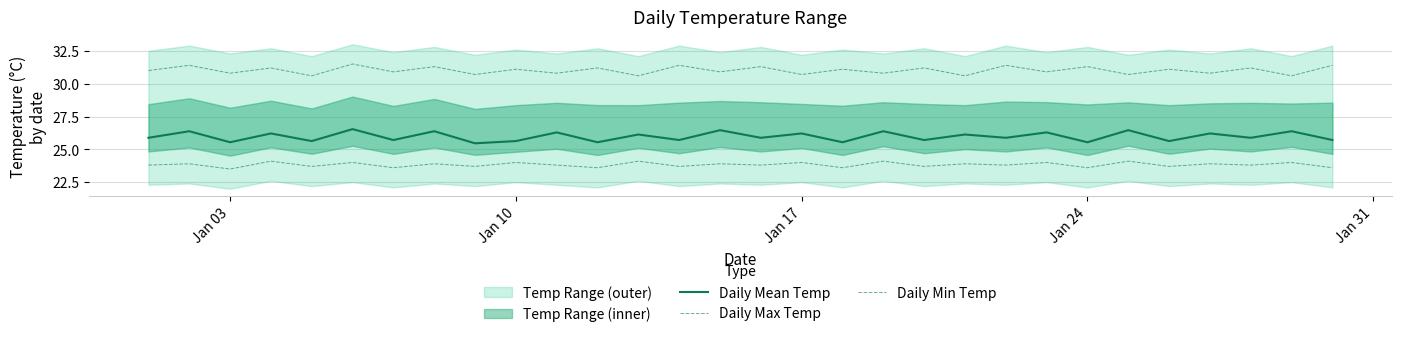

How many interior local peaks does the Daily Max Temp series have?

14